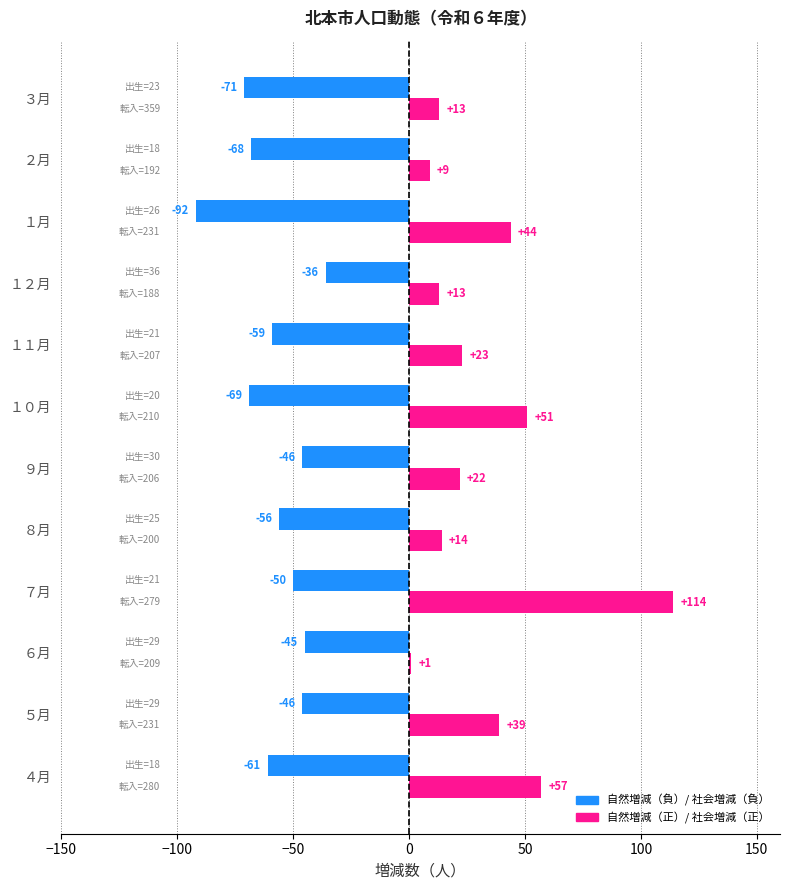

What is the difference between the highest and lowest values at ６月?

46